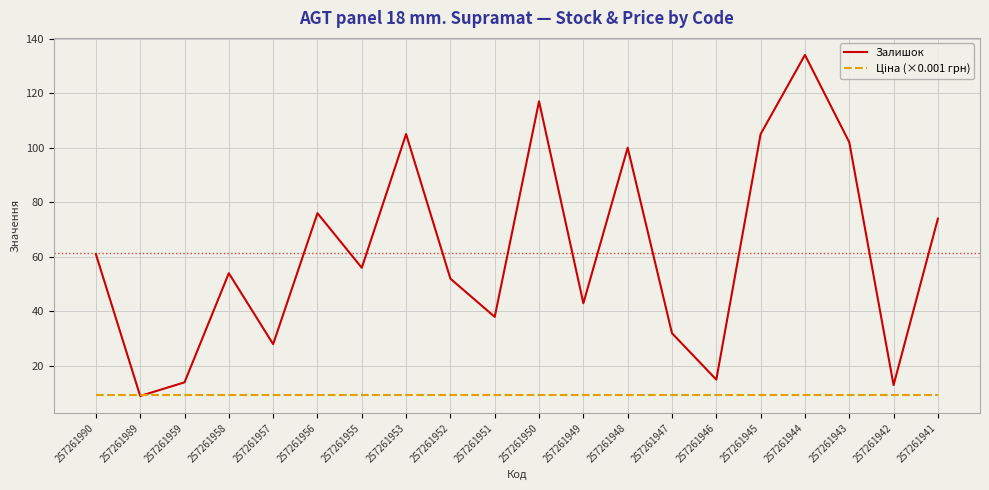

True or false: Залишок has a value of 178.1 at 257261953.

False